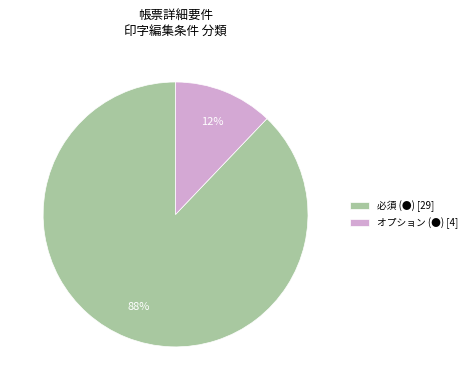

Rank the categories by value from lowest to highest.

オプション (●), 必須 (●)